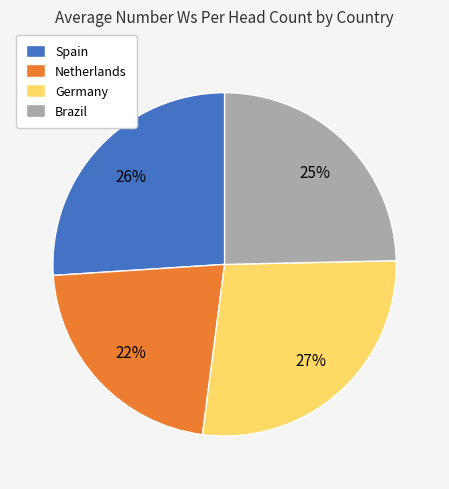

Is Spain the majority of the pie?

No